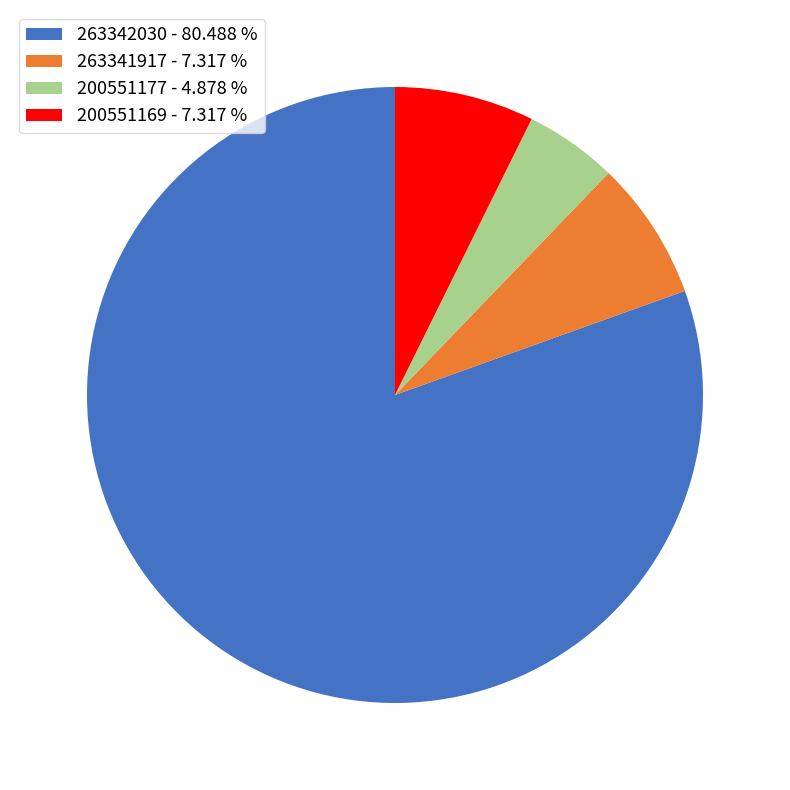

Does 263342030 - 80.488 % represent more than half of the total?

Yes